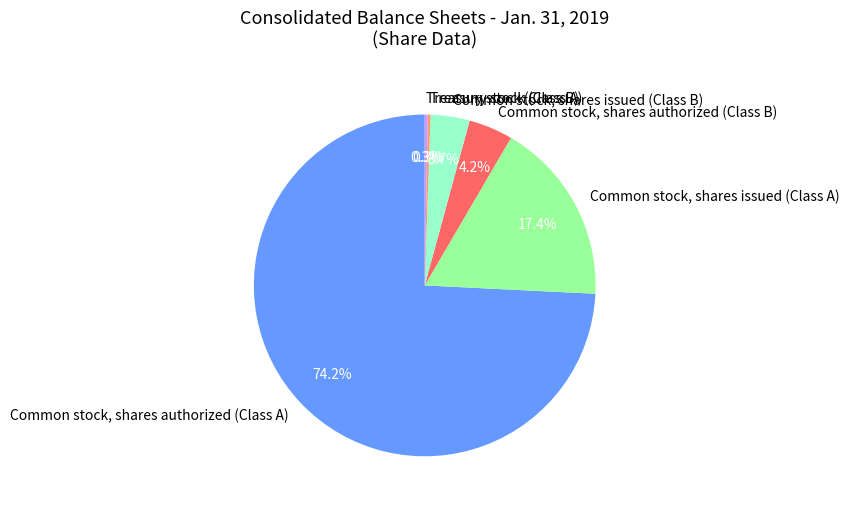

What is the majority slice?

Common stock, shares authorized (Class A)